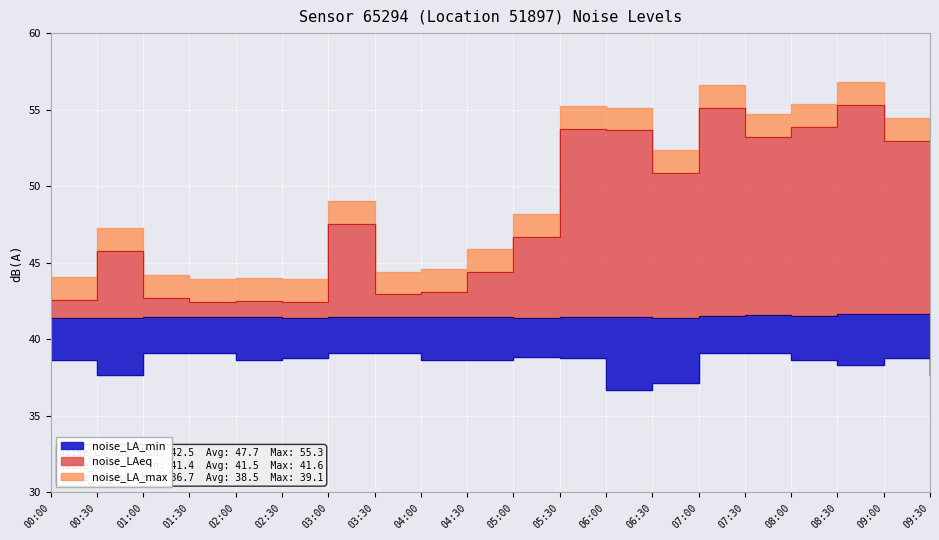

Reading left to right, transcribe all the data shown in this chart.

noise_LA_max: 00:00=42.6	00:30=45.8	01:00=42.7	01:30=42.5	02:00=42.5	02:30=42.5	03:00=47.5	03:30=42.9	04:00=43.1	04:30=44.4	05:00=46.7	05:30=53.8	06:00=53.6	06:30=50.8	07:00=55.1	07:30=53.2	08:00=53.9	08:30=55.3	09:00=53.0	09:30=42.9
noise_LAeq: 00:00=41.4	00:30=41.4	01:00=41.5	01:30=41.4	02:00=41.4	02:30=41.4	03:00=41.5	03:30=41.5	04:00=41.4	04:30=41.4	05:00=41.4	05:30=41.5	06:00=41.4	06:30=41.4	07:00=41.5	07:30=41.6	08:00=41.5	08:30=41.6	09:00=41.6	09:30=41.4
noise_LA_min: 00:00=38.7	00:30=37.7	01:00=39.1	01:30=39.1	02:00=38.7	02:30=38.8	03:00=39.1	03:30=39.1	04:00=38.7	04:30=38.7	05:00=38.9	05:30=38.8	06:00=36.7	06:30=37.1	07:00=39.1	07:30=39.1	08:00=38.7	08:30=38.3	09:00=38.8	09:30=37.7